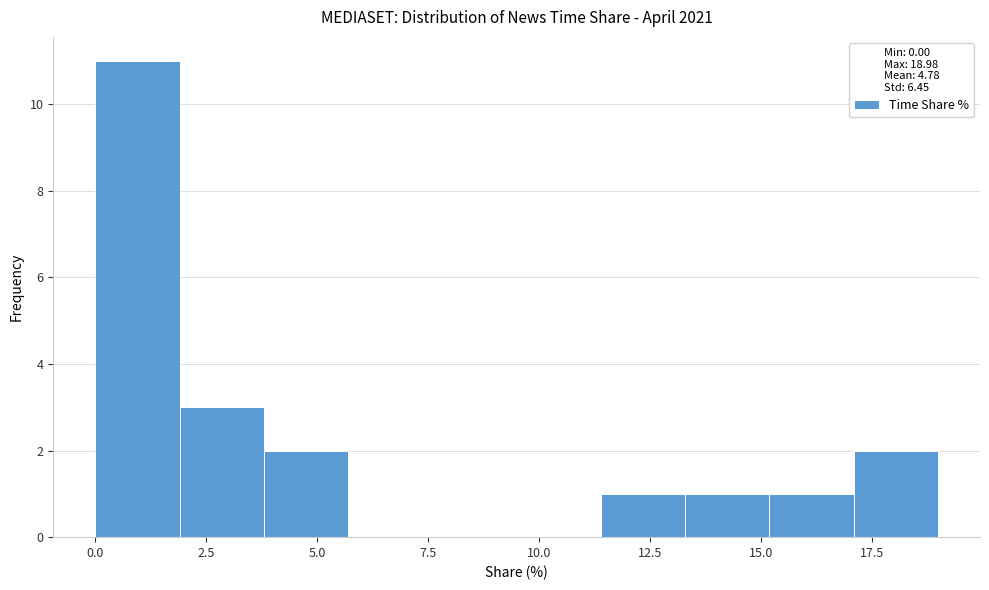

Around what value on the x-axis is the tallest bar? Give the approximate position of its centre, as read against the axis.

1.0